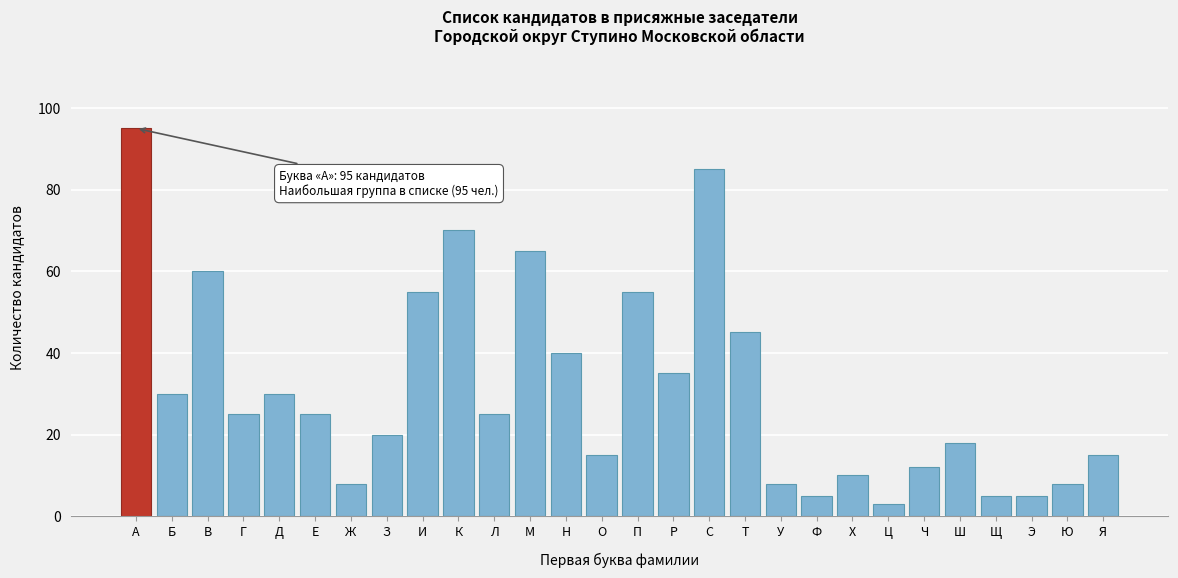

Reading left to right, what are all the values shown in this chart?

А=95	Б=30	В=60	Г=25	Д=30	Е=25	Ж=8	З=20	И=55	К=70	Л=25	М=65	Н=40	О=15	П=55	Р=35	С=85	Т=45	У=8	Ф=5	Х=10	Ц=3	Ч=12	Ш=18	Щ=5	Э=5	Ю=8	Я=15